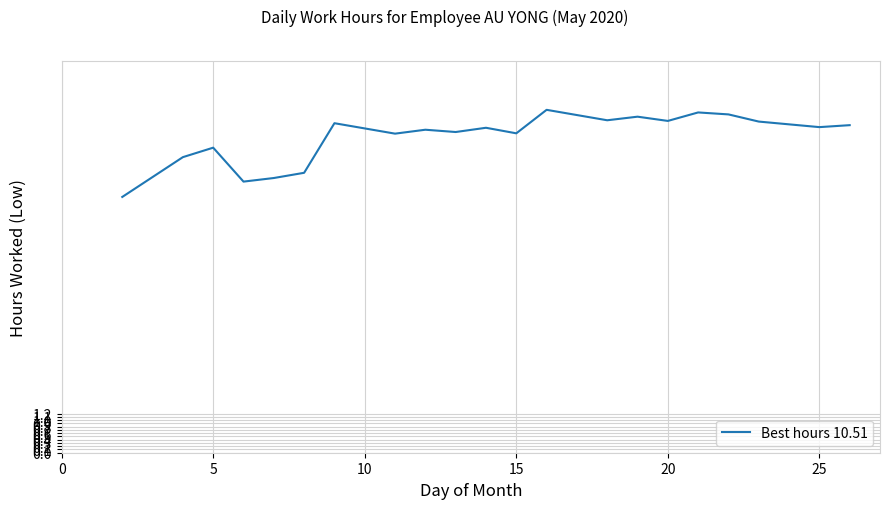

What is the minimum value shown in the chart?

7.8